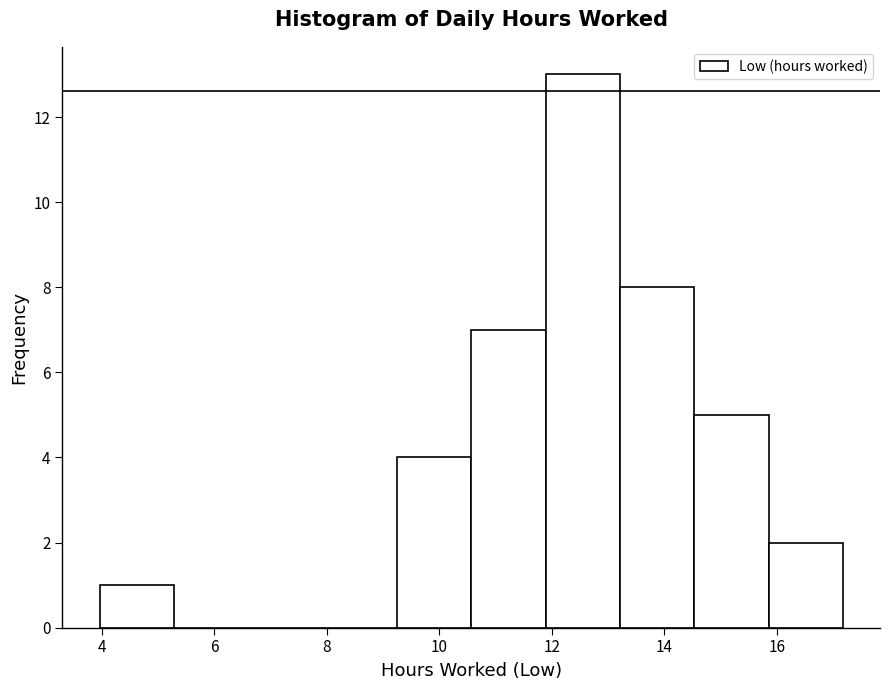

Over which range of the x-axis is the bar tallest?

11.8 to 13.2